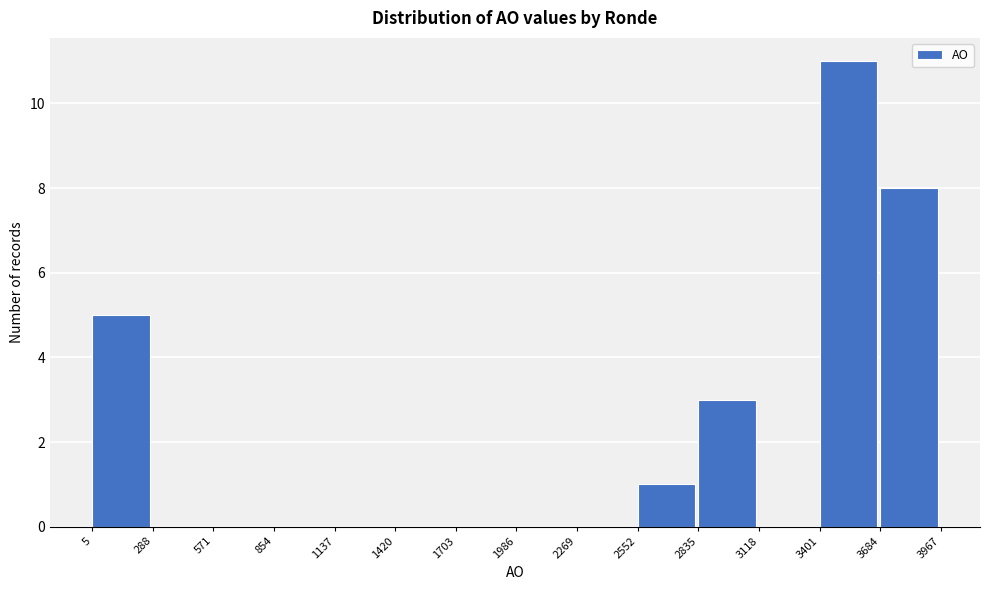

Reading left to right, transcribe this chart: for each bar, give the range it covers on the x-axis and its height. The values are not printed on the chart, so give them approximately, as read against the axis.

5 to 288: 5
288 to 571: 0
571 to 854: 0
854 to 1137: 0
1137 to 1420: 0
1420 to 1703: 0
1703 to 1986: 0
1986 to 2269: 0
2269 to 2552: 0
2552 to 2835: 1
2835 to 3118: 3
3118 to 3401: 0
3401 to 3684: 11
3684 to 3967: 8